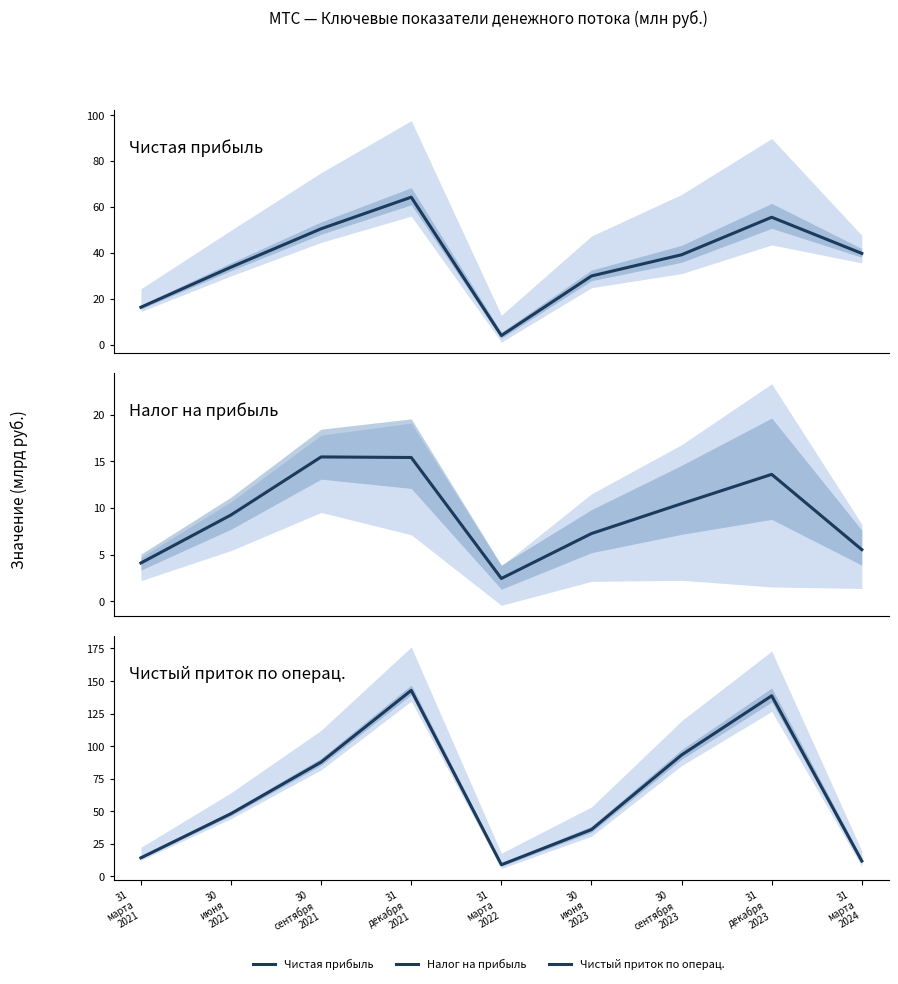

True or false: Чистый приток по операц. and Налог на прибыль intersect in this chart.

False